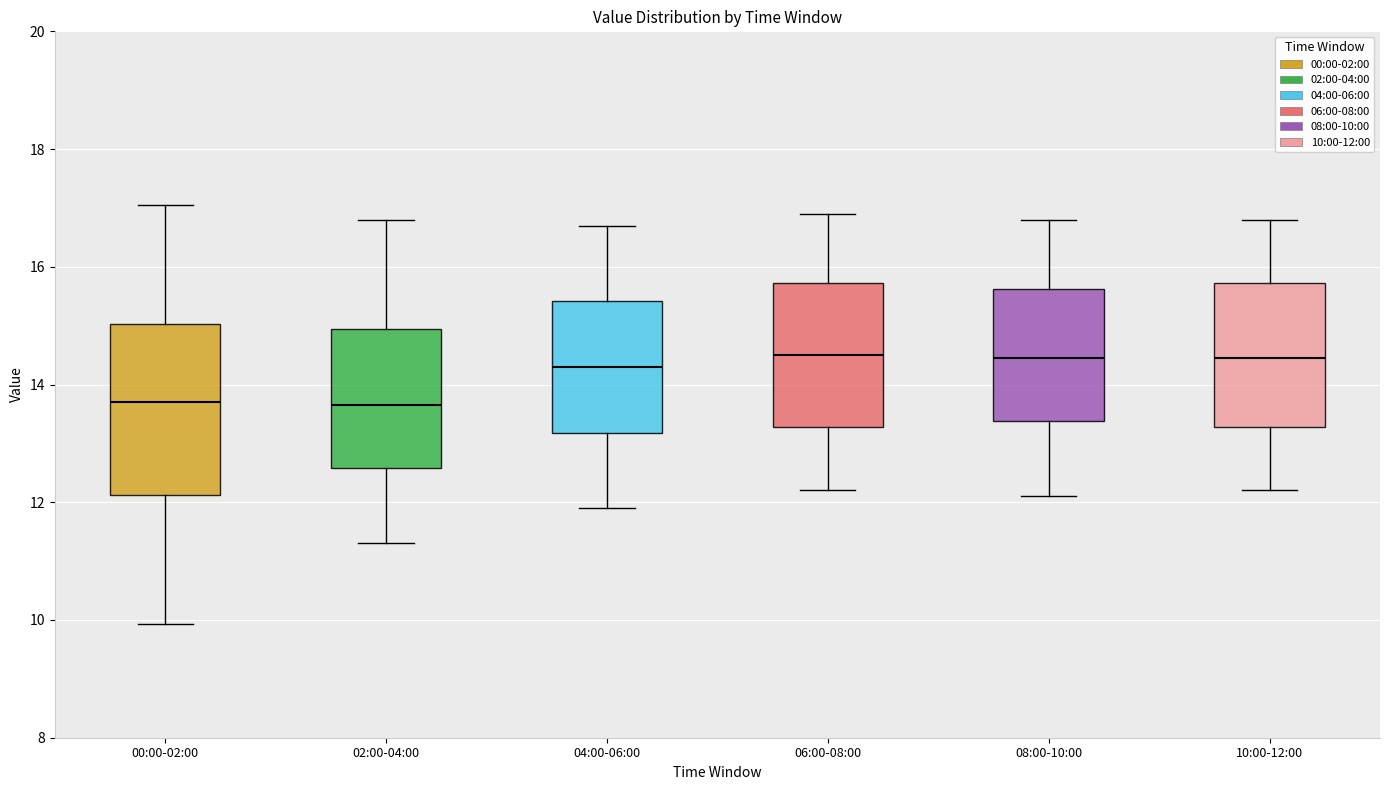

Reading left to right, transcribe this box plot: for each box, give where its median line is, the range the box spans, and where its two whiskers end, as read against the y-axis. The values are not printed on the chart, so give them approximately, as read against the axis.

00:00-02:00: median 13.8, box 12.2 to 15.0, whiskers 10.0 to 17.0
02:00-04:00: median 13.6, box 12.6 to 15.0, whiskers 11.4 to 16.8
04:00-06:00: median 14.4, box 13.2 to 15.4, whiskers 12.0 to 16.8
06:00-08:00: median 14.6, box 13.2 to 15.8, whiskers 12.2 to 17.0
08:00-10:00: median 14.4, box 13.4 to 15.6, whiskers 12.2 to 16.8
10:00-12:00: median 14.4, box 13.2 to 15.8, whiskers 12.2 to 16.8